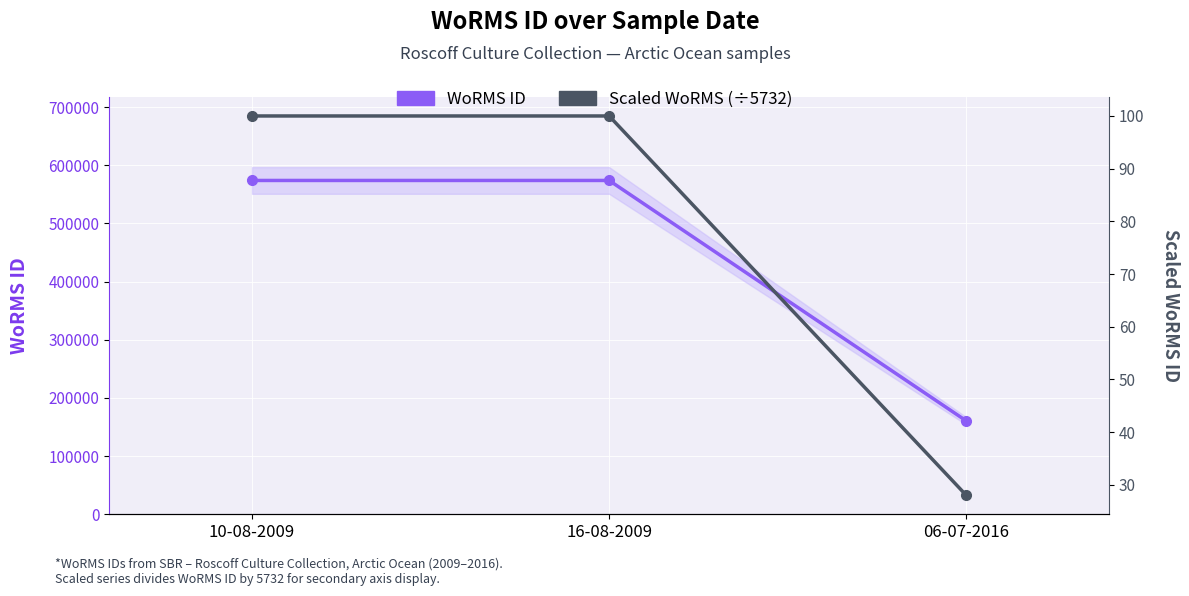

The WoRMS ID series shows 1017457 at 16-08-2009. True or false?

False